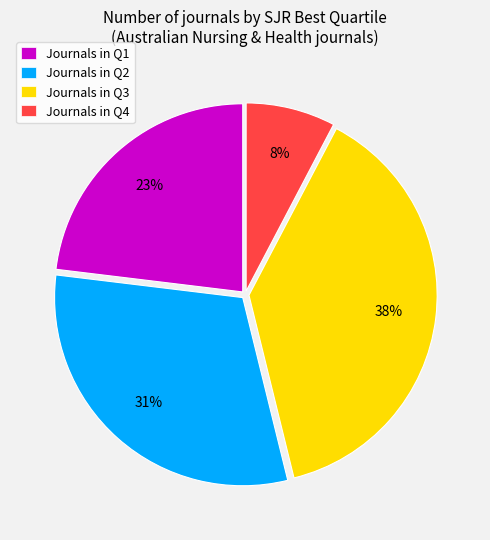

Which has a higher value, Journals in Q4 or Journals in Q3?

Journals in Q3